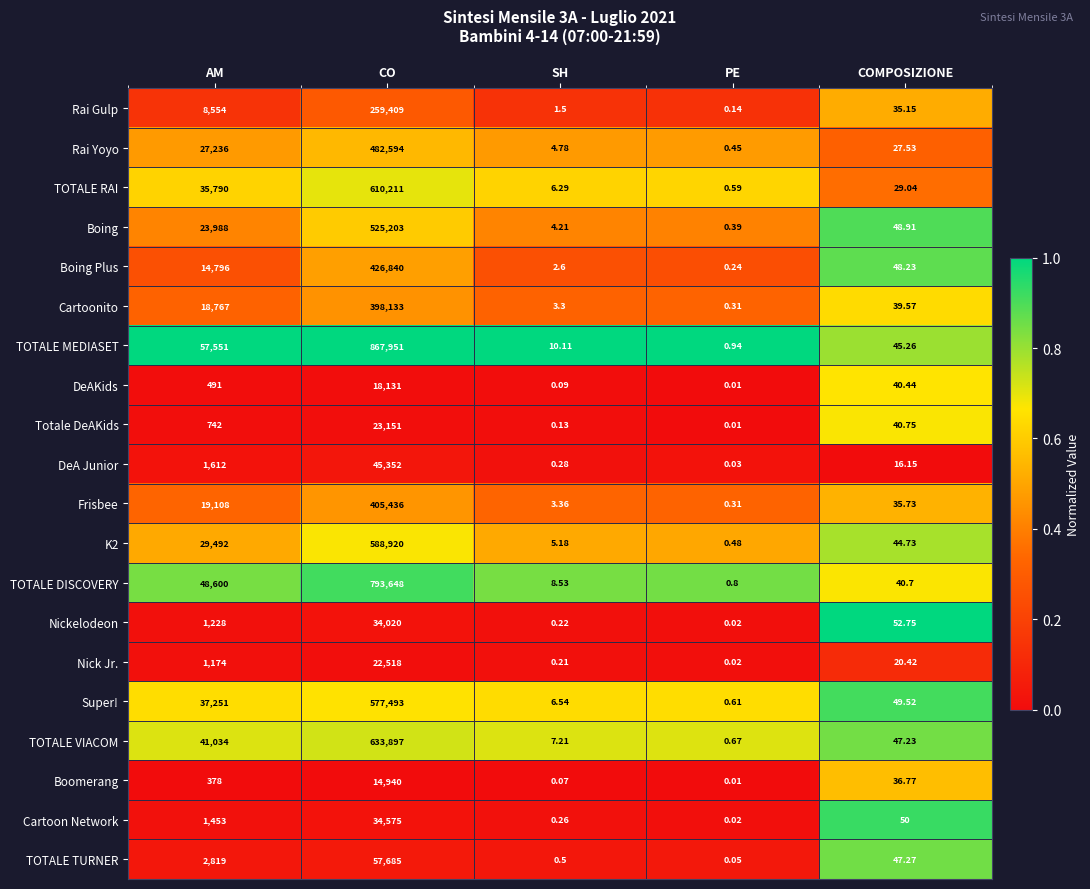

Which series changed the most between SH and PE?

TOTALE MEDIASET